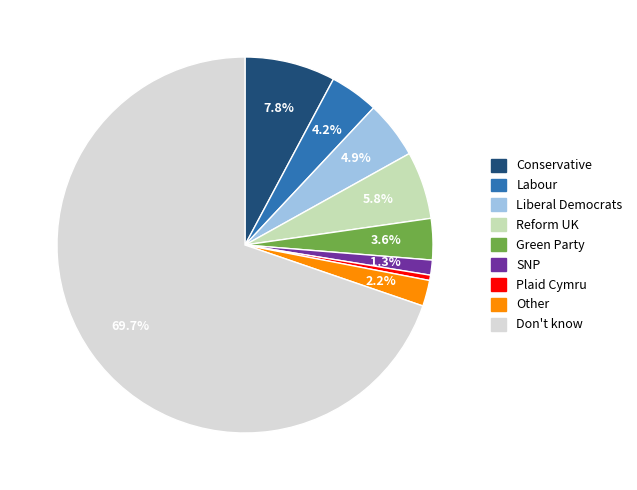

To the nearest percent, what is the difference between the SNP and Plaid Cymru slice percentages?

1%